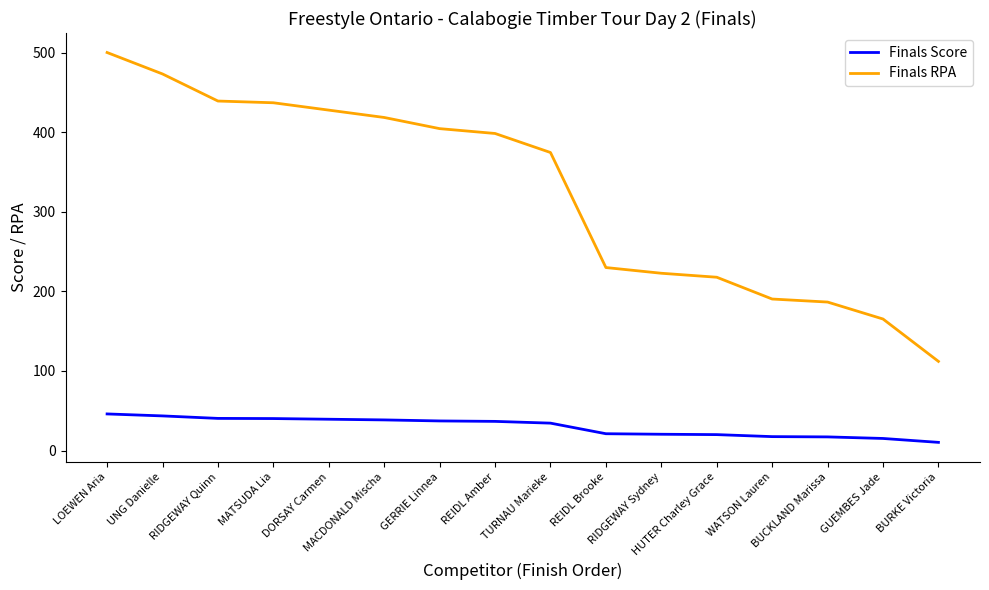

Does the chart have visible grid lines?

No